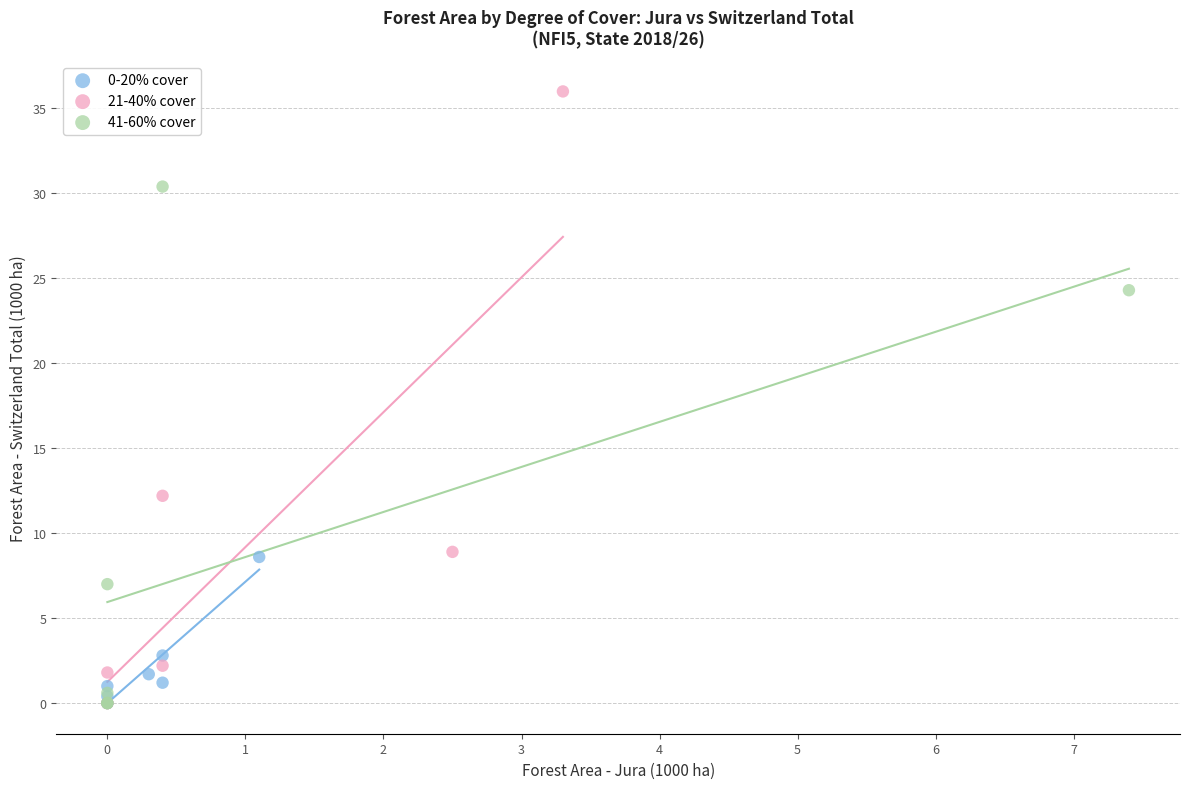

Which series has the widest spread of Y values?

21-40% cover